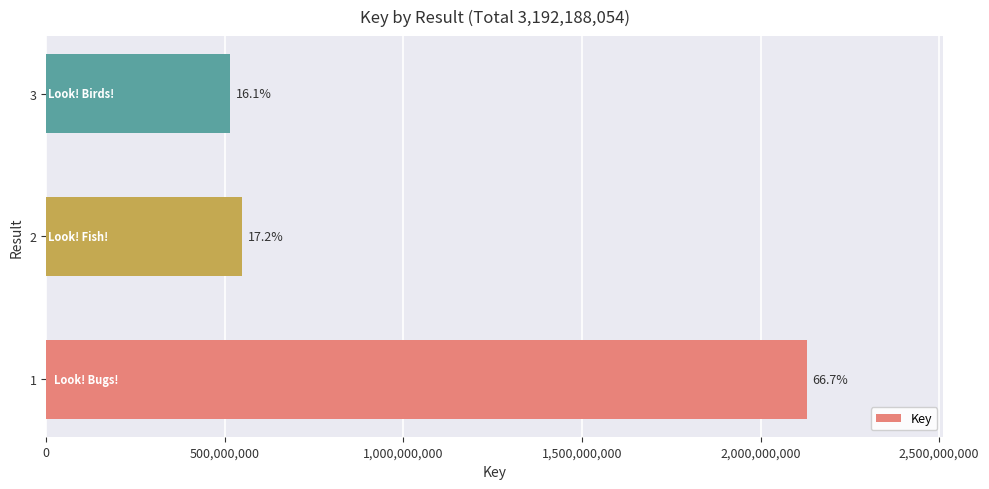

Are the bars horizontal?

Yes